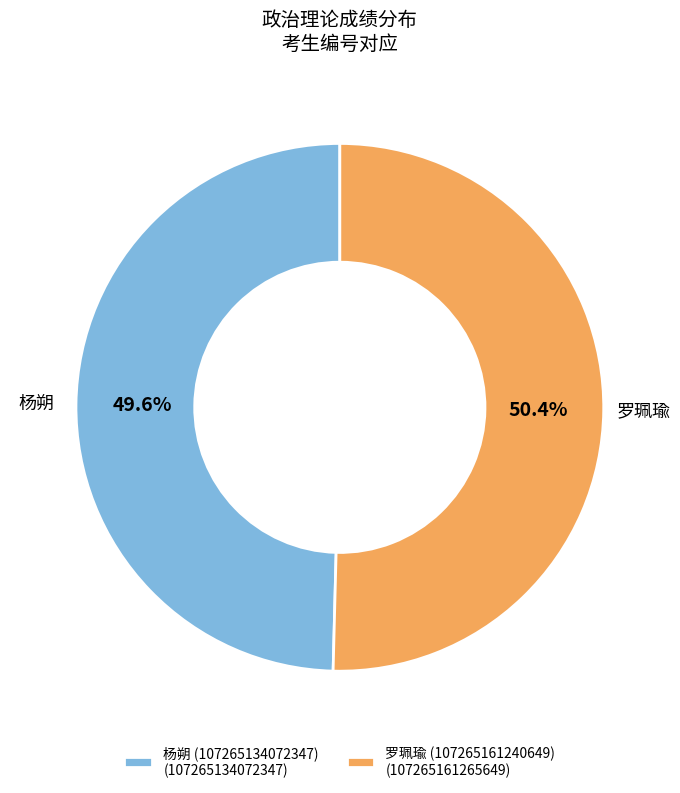

Which category has the biggest portion of the pie?

罗珮瑜 (107265161240649)